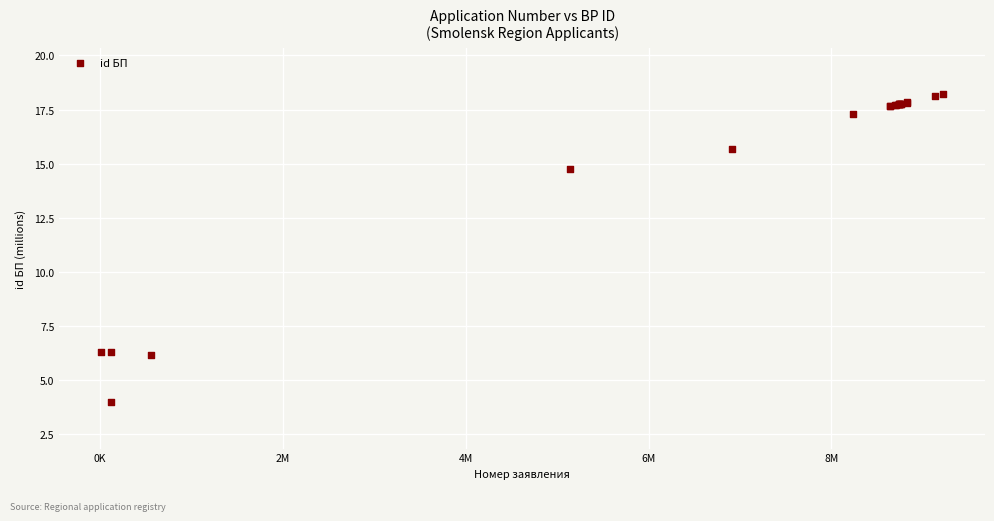

What Y value in the scatter plot is closest to 11?

14.7